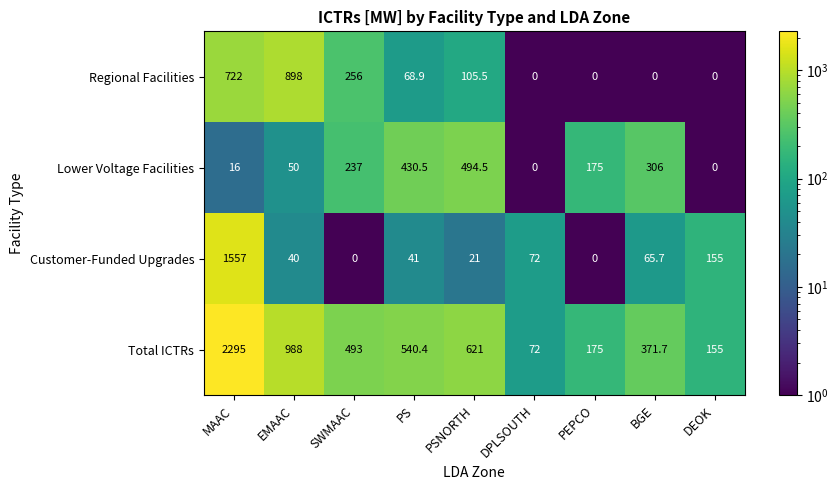

Rank the series by their maximum value, from highest to lowest.

Total ICTRs, Customer-Funded Upgrades, Regional Facilities, Lower Voltage Facilities